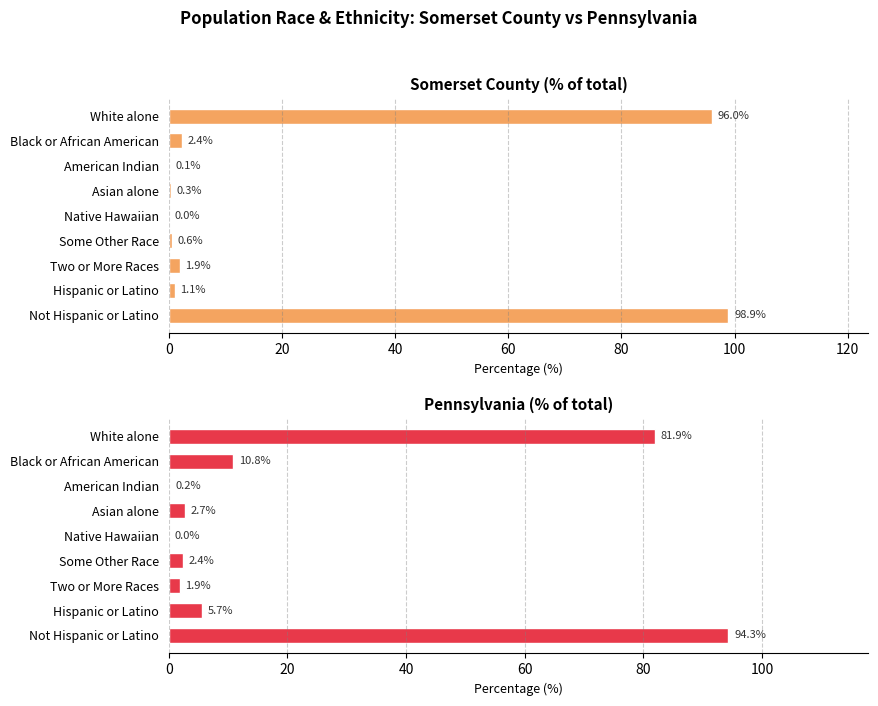

How many categories are shown in the chart?

9